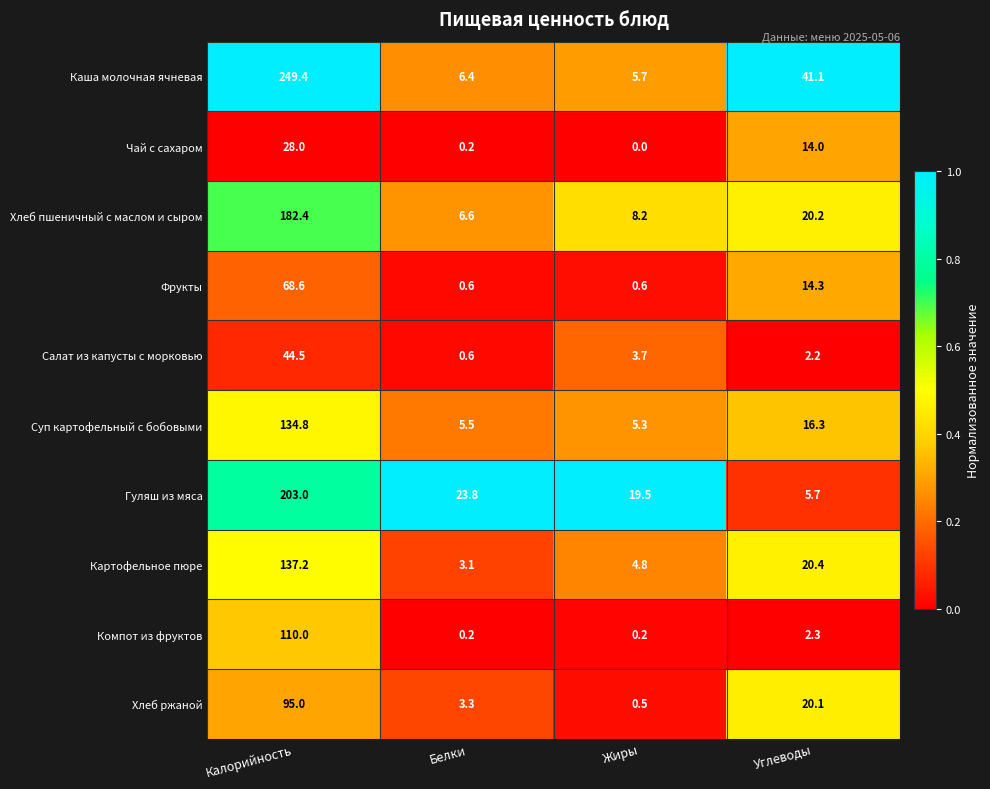

Which series has the largest range (max minus min)?

Каша молочная ячневая